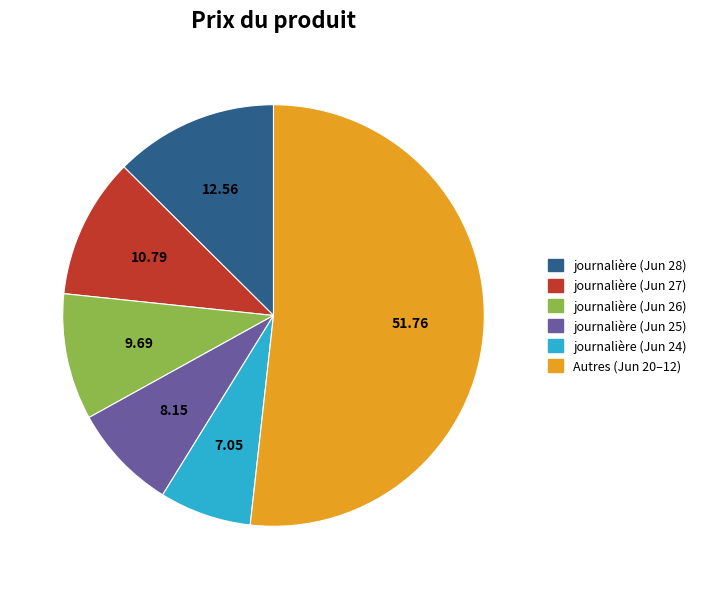

Is there a majority slice in this chart?

Yes